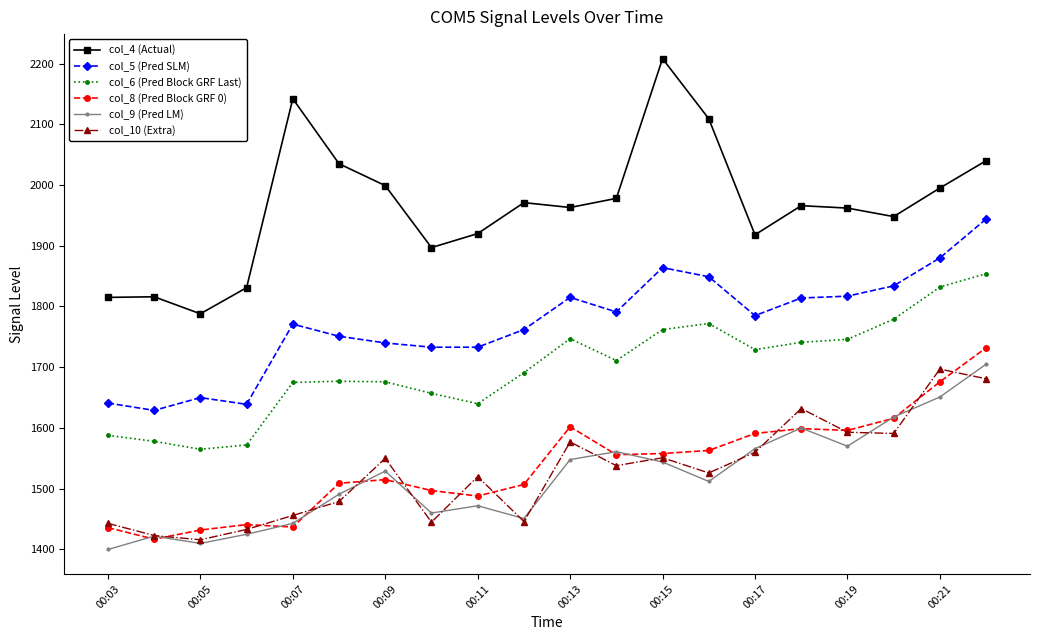

Which series has the largest range (max minus min)?

col_4 (Actual)